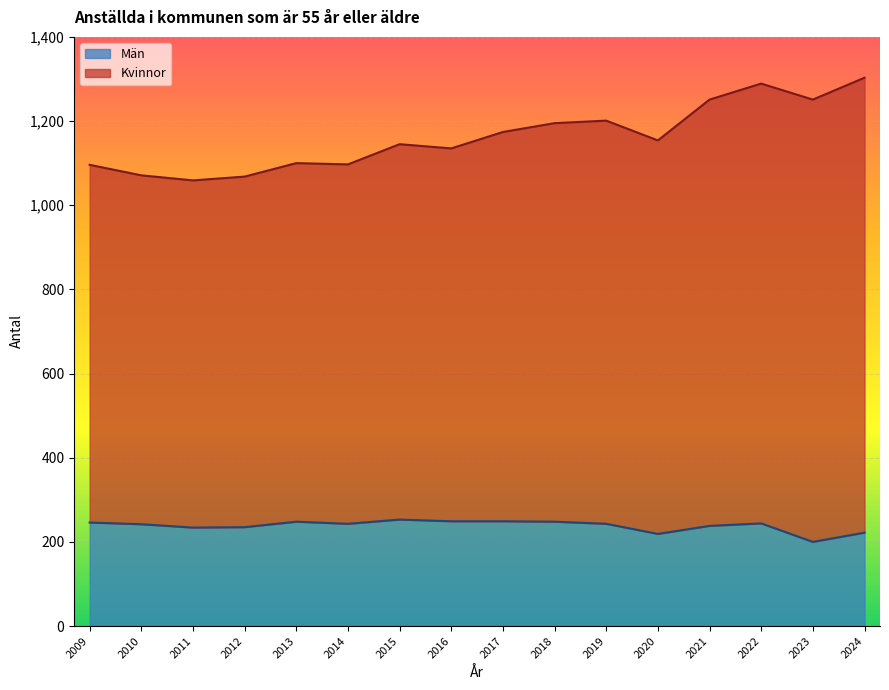

What is the sum of all Kvinnor values?

18589